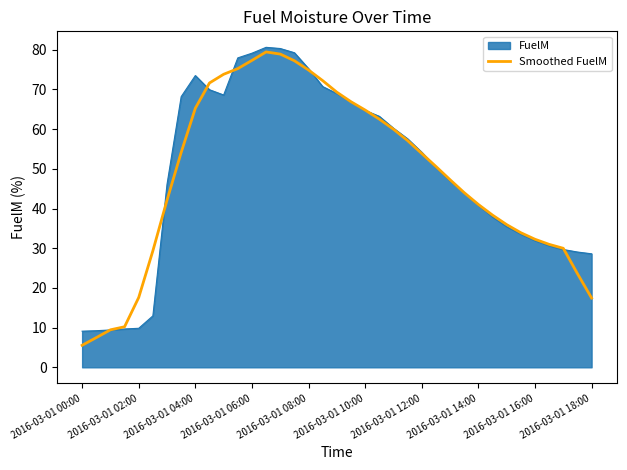

What is the minimum value for Smoothed FuelM?

5.5